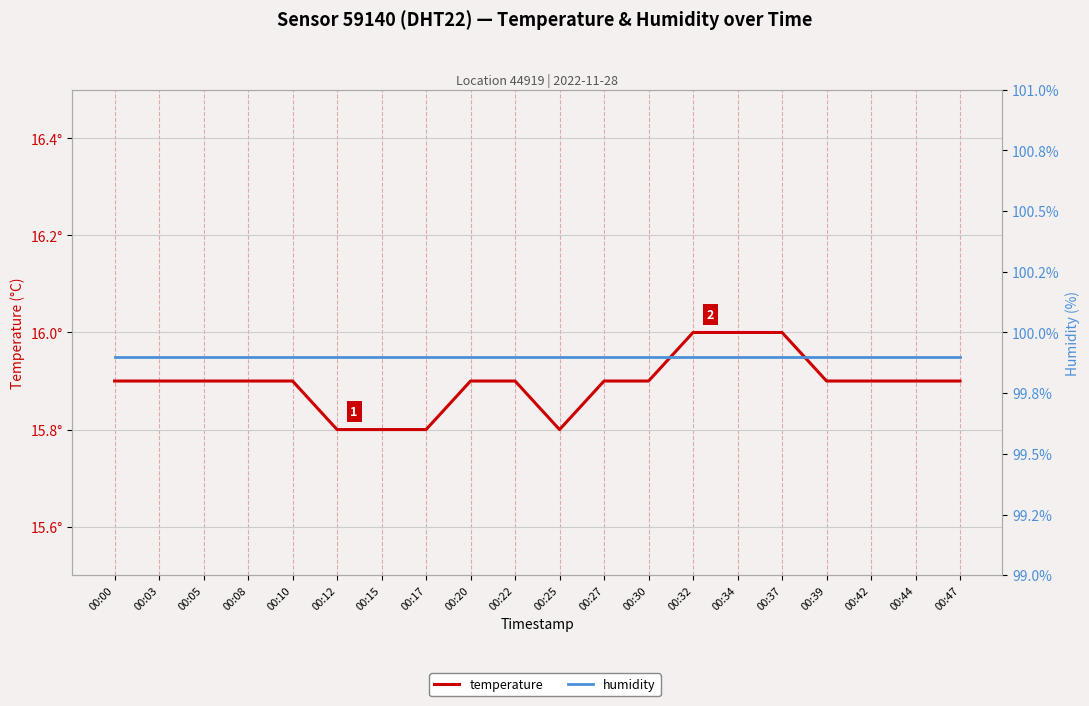

What are all the series names shown in the legend?

temperature, humidity